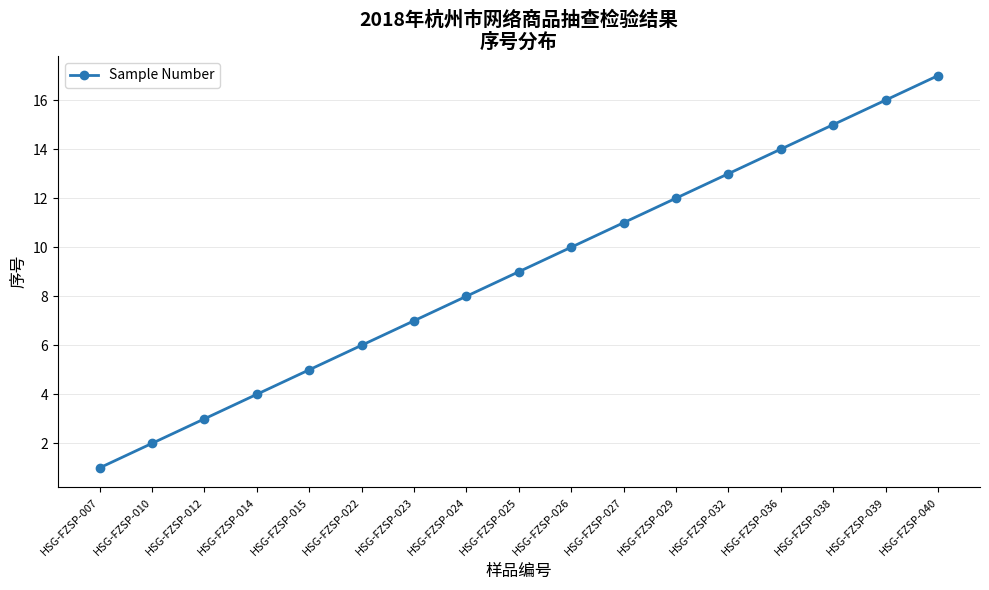

Reading left to right, extract all data points from this chart.

1	2	3	4	5	6	7	8	9	10	11	12	13	14	15	16	17